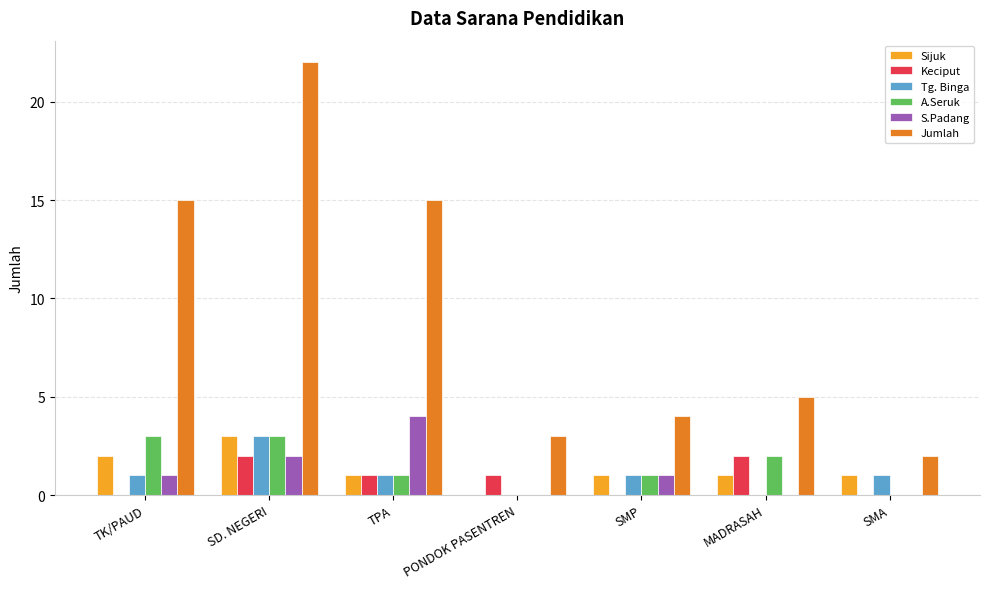

Which series changed the most between TPA and PONDOK PASENTREN?

Jumlah